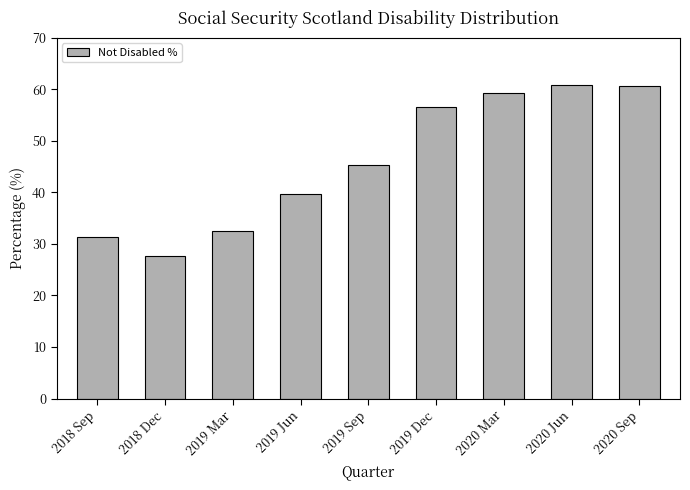

Approximately how many times larger is the value at 2019 Sep compared to 2020 Jun?

0.7